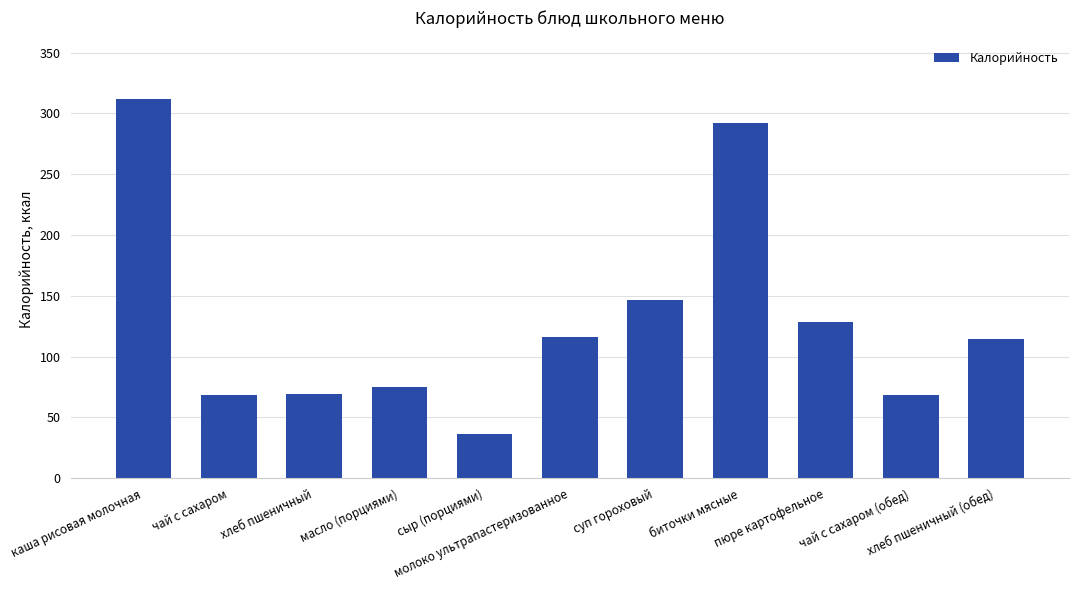

What is the value of the 9th bar from the left?

128.1